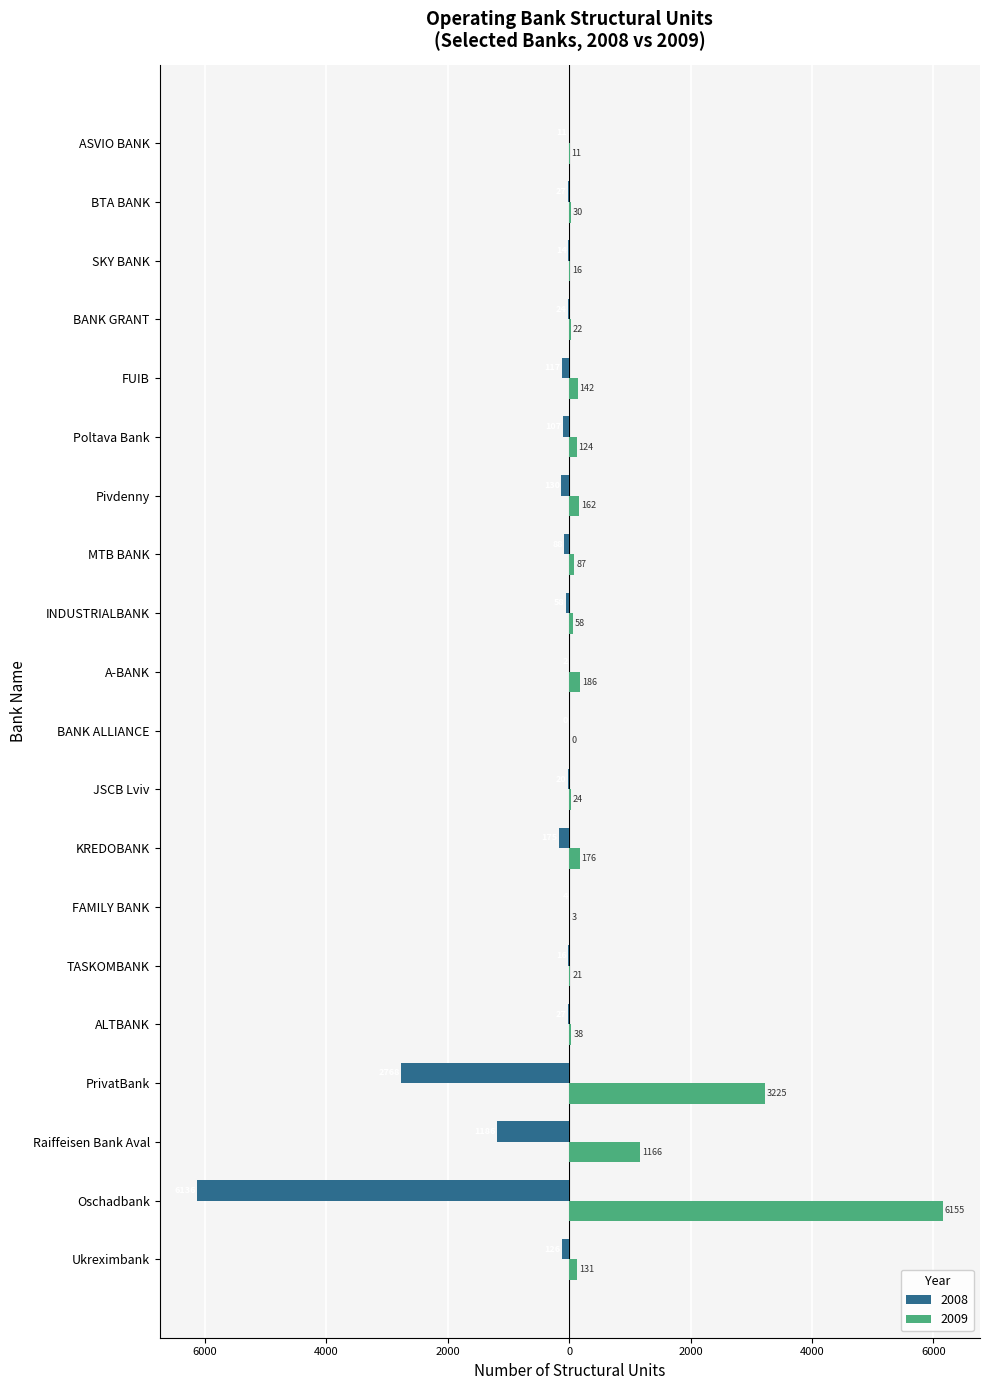

What is the label of the 8th bar from the right?

MTB BANK